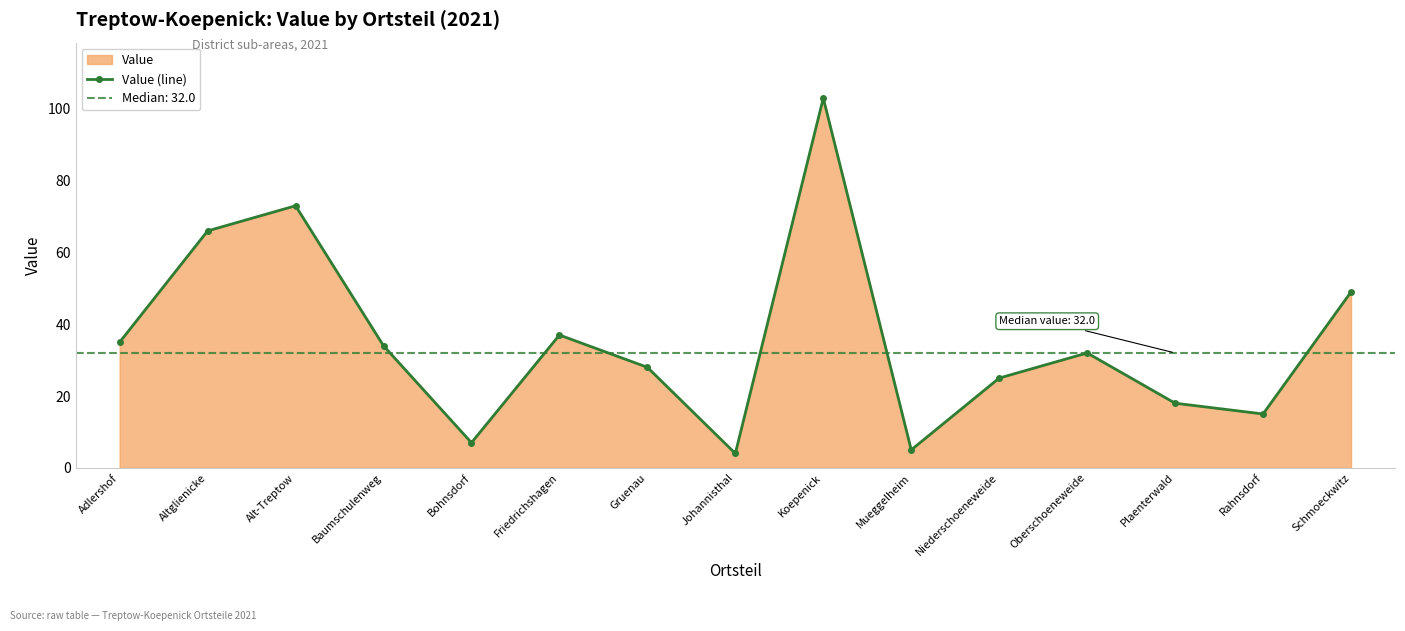

What is the average value?

35